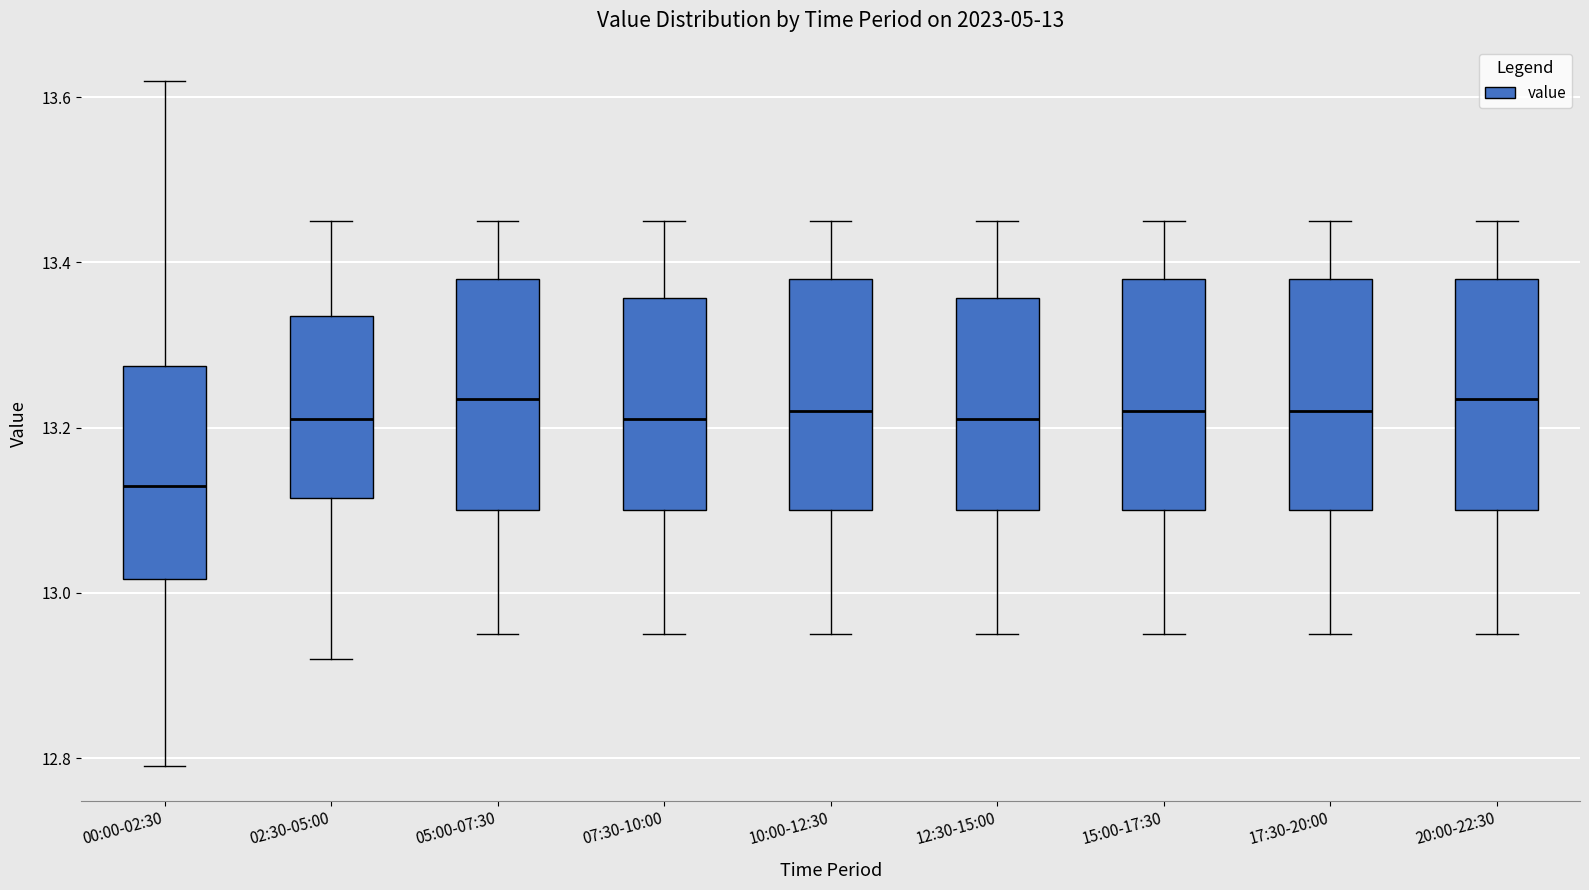

Which box has the lowest median line?

00:00-02:30